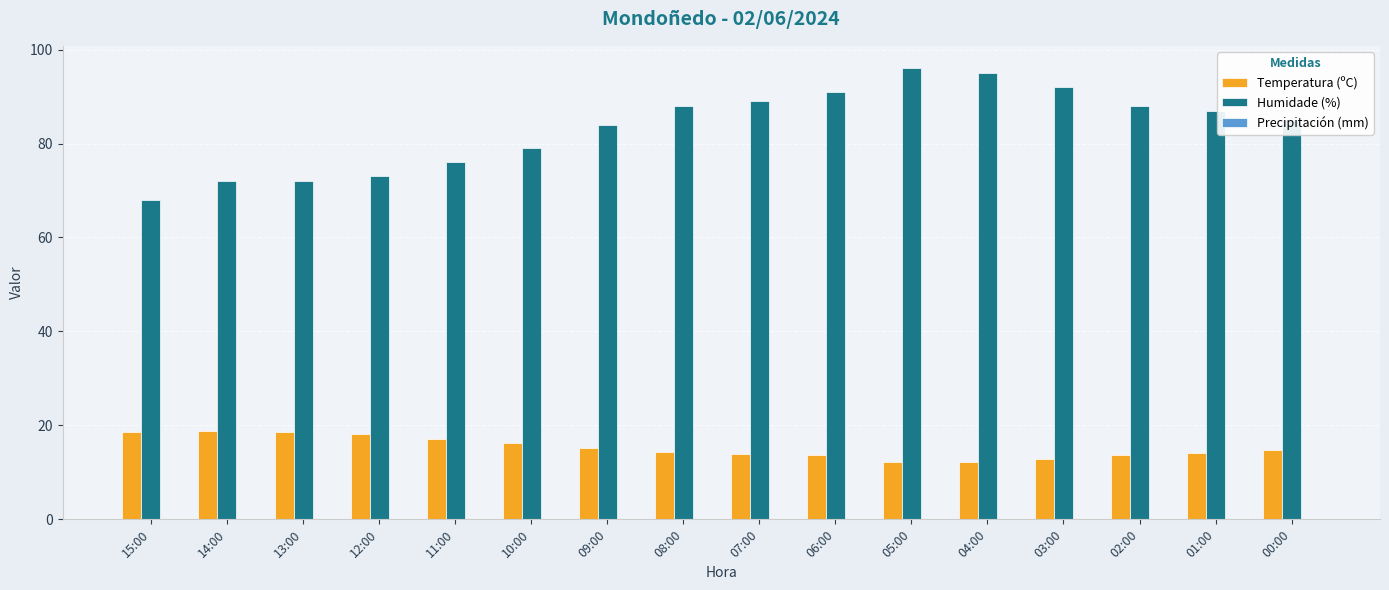

The Temperatura (ºC) series shows 21.5 at 05:00. True or false?

False